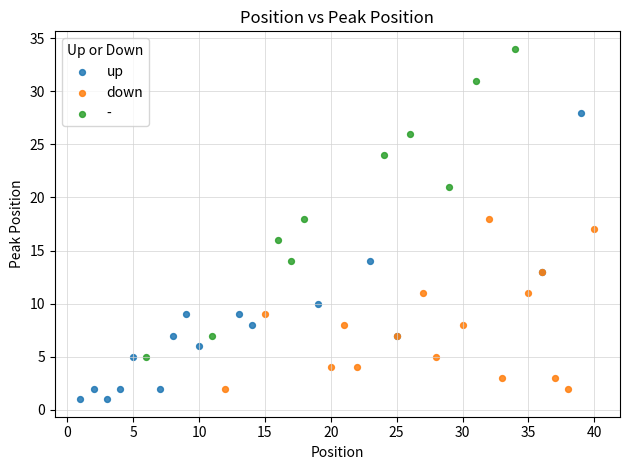

Which series reaches the minimum Y coordinate?

up